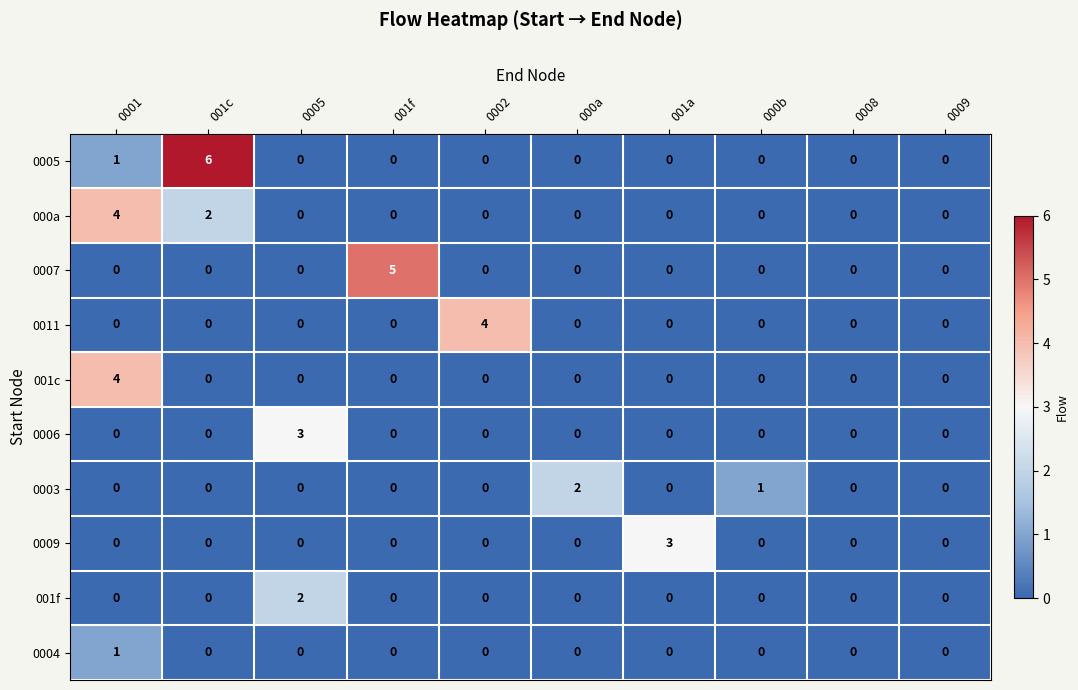

What is the greatest value displayed?

6